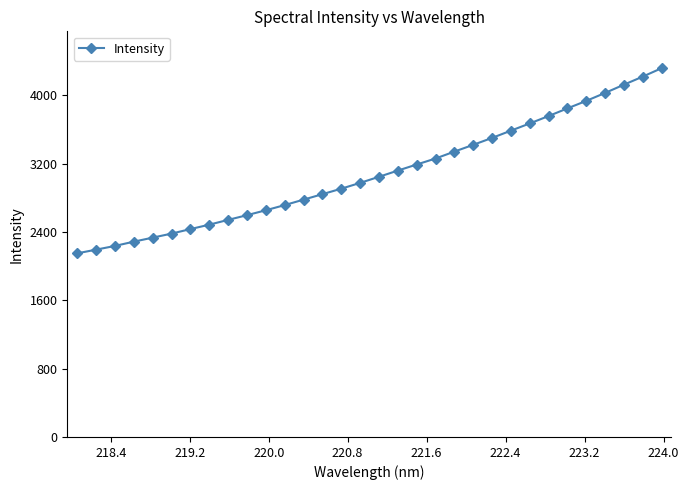

What is the value of the 13th point from the left?

2778.2